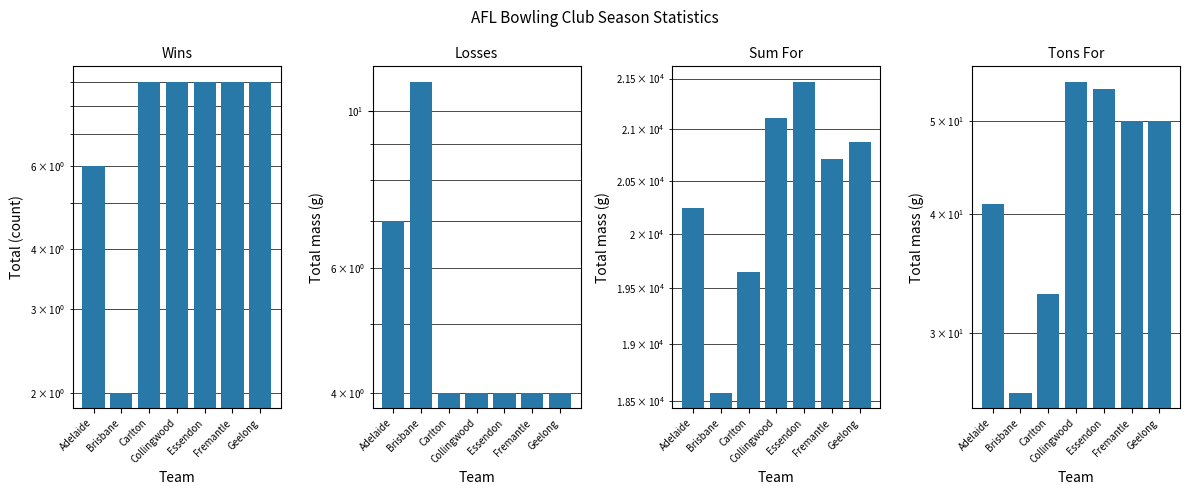

What position from the left is Geelong?

7